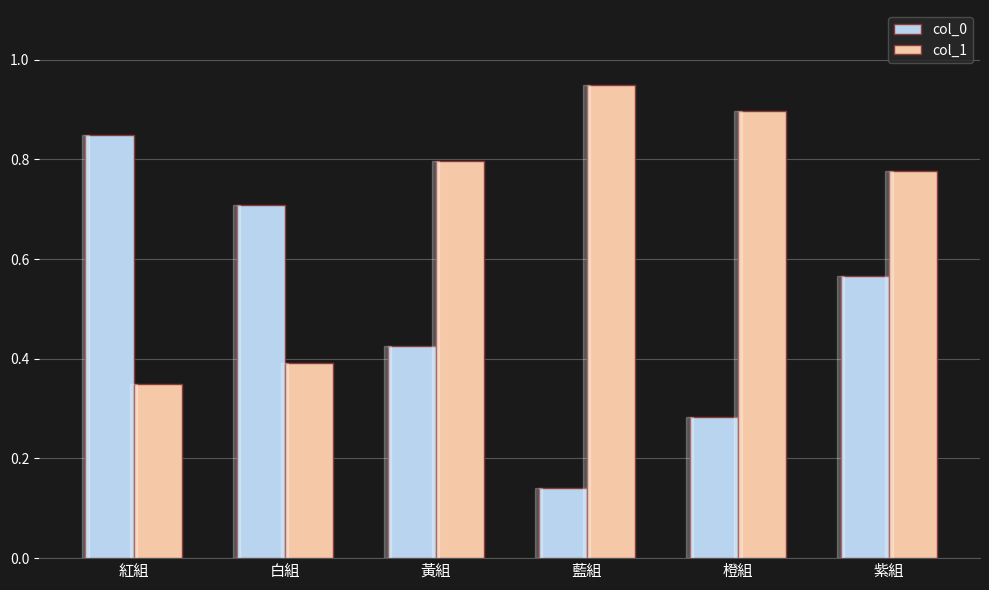

At which category does the chart reach its peak across all series?

藍組